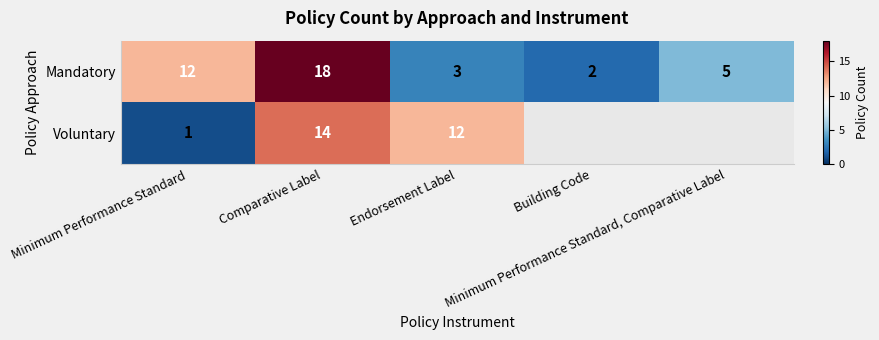

What is the average value of the Mandatory series?

8